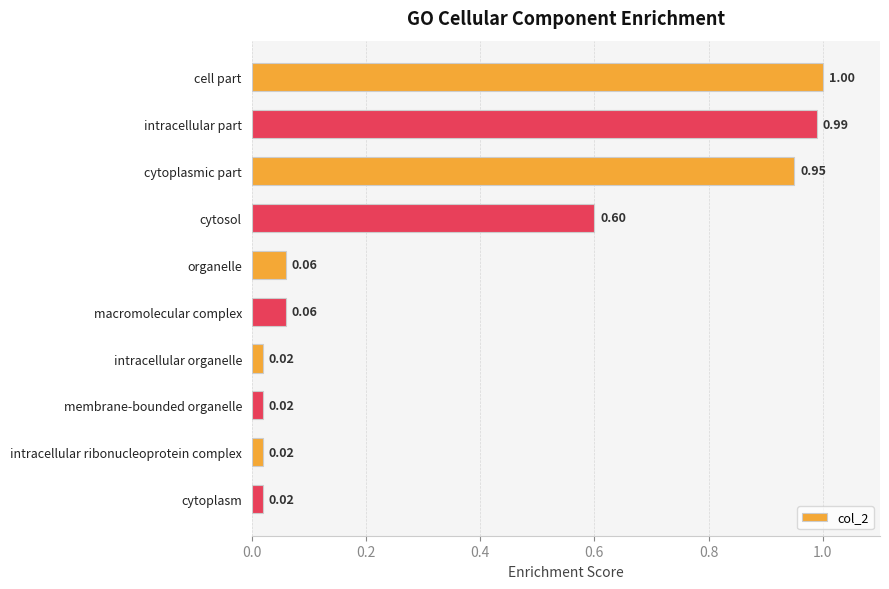

What is the sum of all values?

3.7